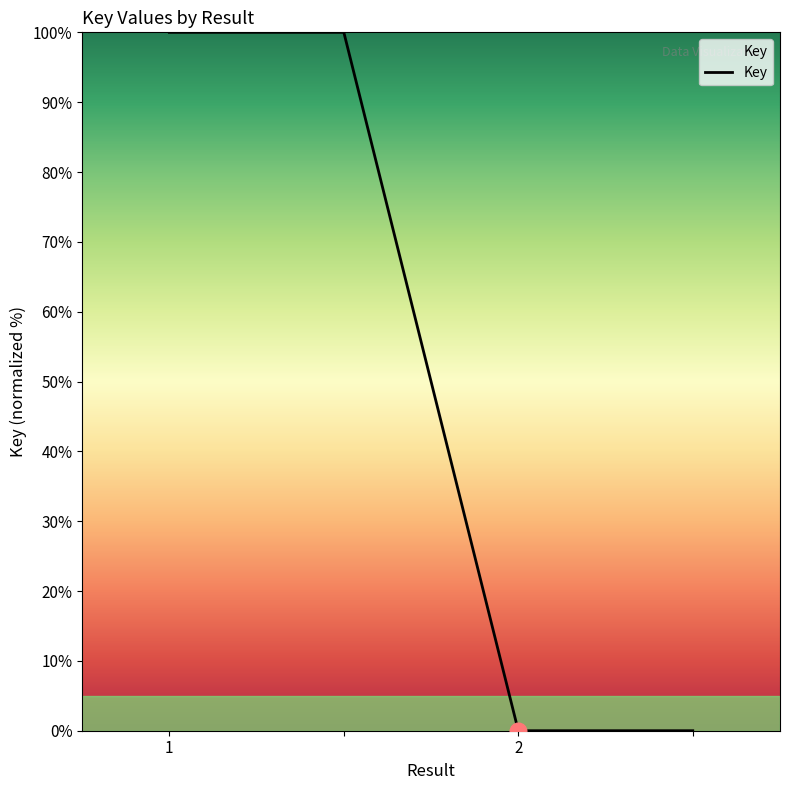

Does the chart display data point markers on the line(s)?

No